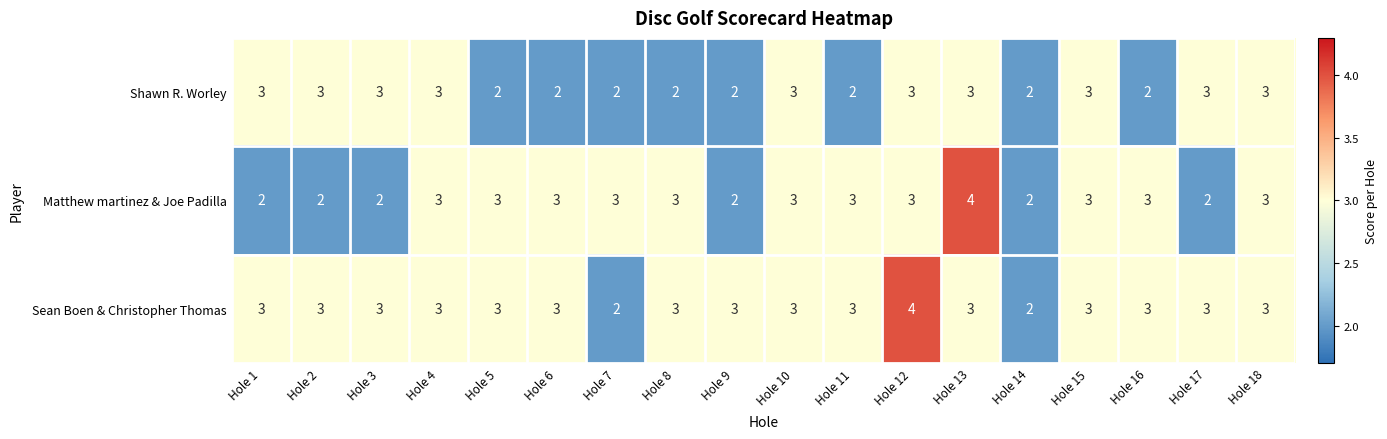

The Matthew martinez & Joe Padilla series shows 2 at Hole 1. True or false?

True